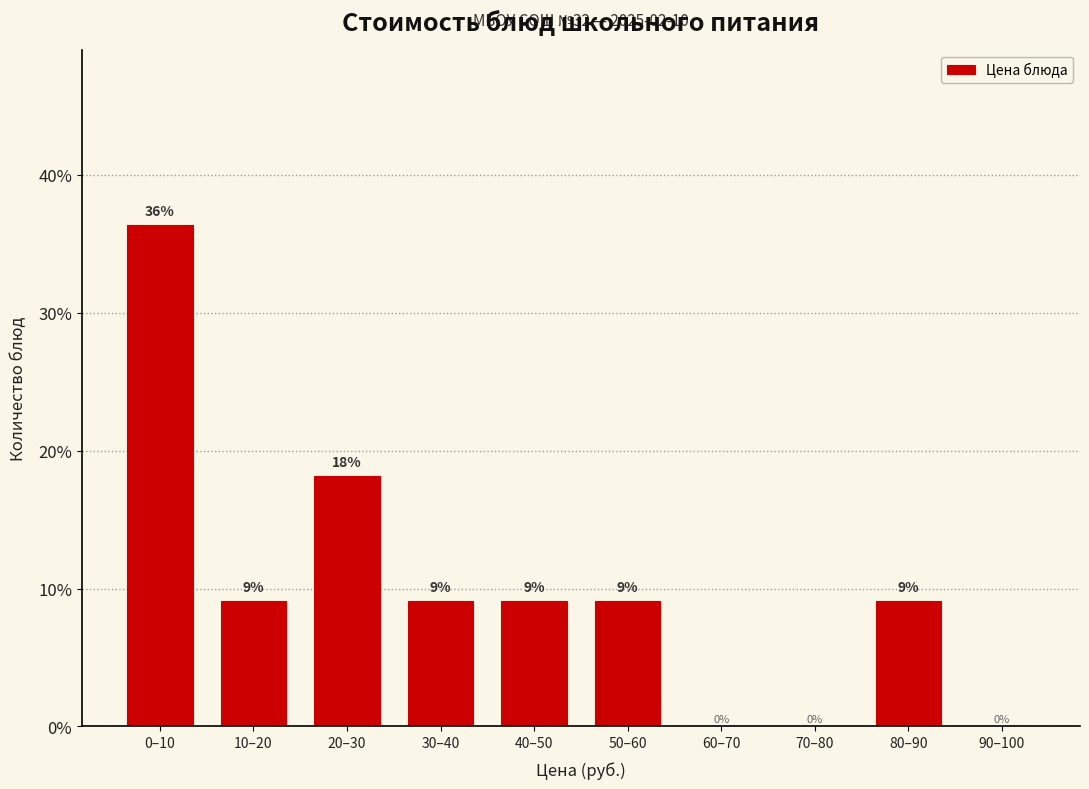

Are the bars horizontal?

No